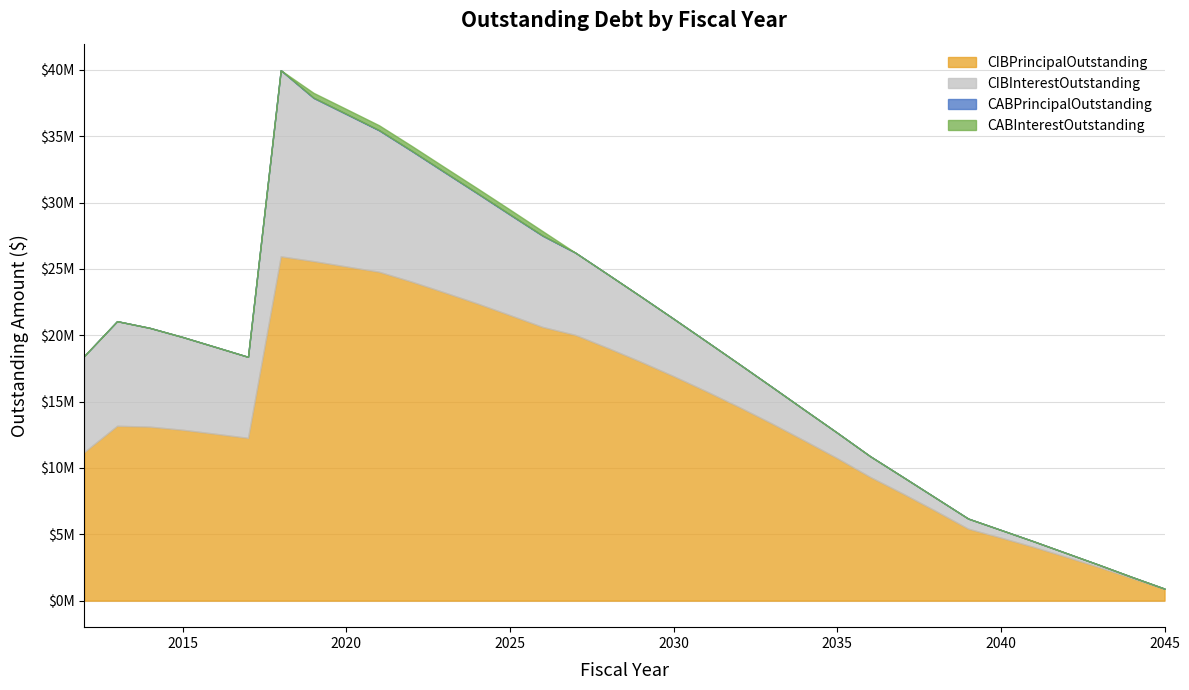

Which series has the widest spread of values?

CIBPrincipalOutstanding